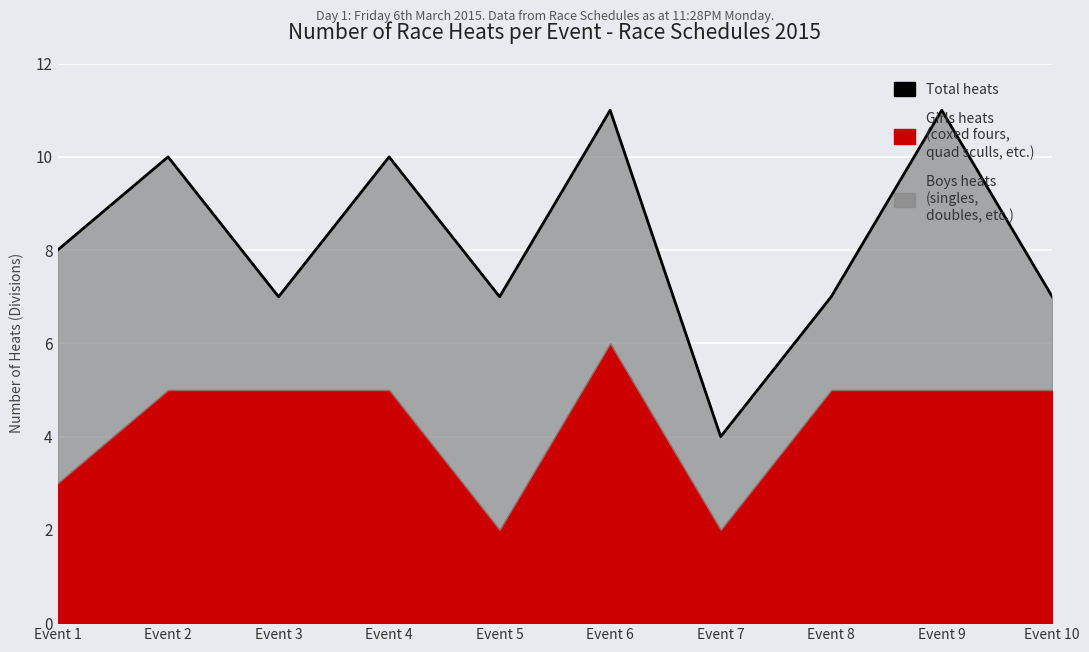

True or false: there are more than 2 points higher than both neighbors.

True